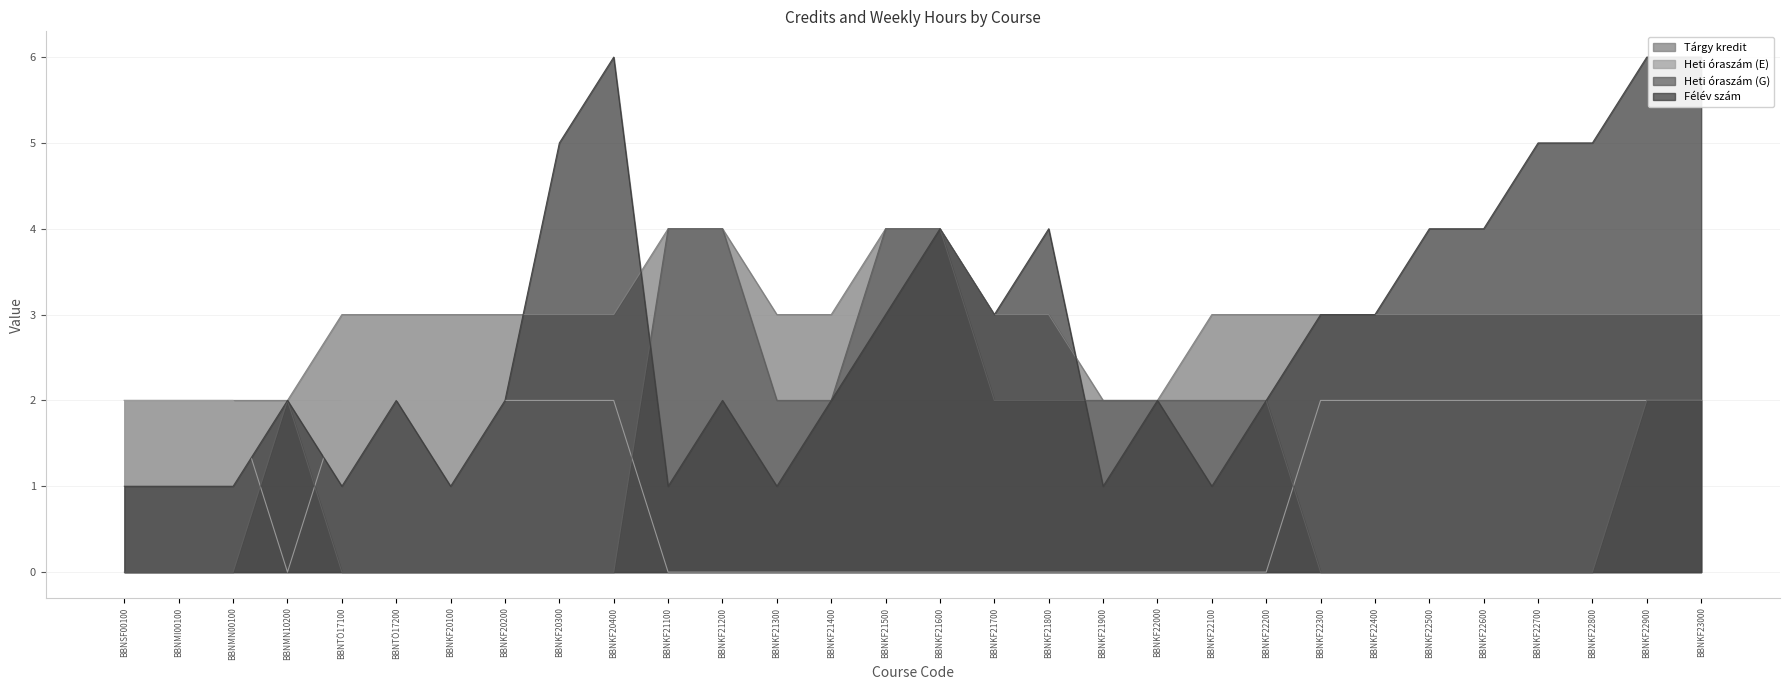

True or false: Heti óraszám (G) and Félév szám cross at least once.

True